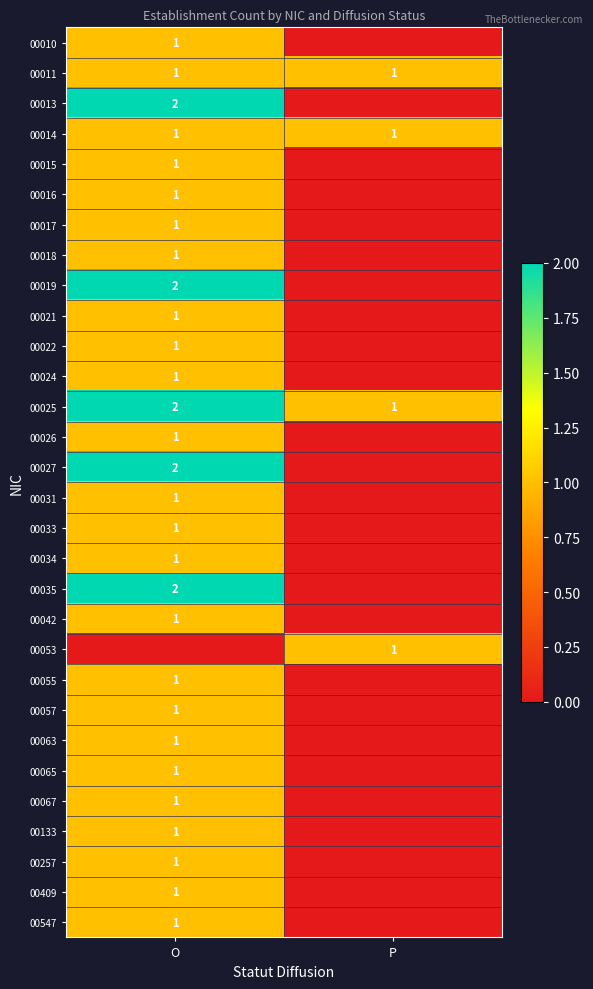

At how many categories does at least one series exceed 1?

1